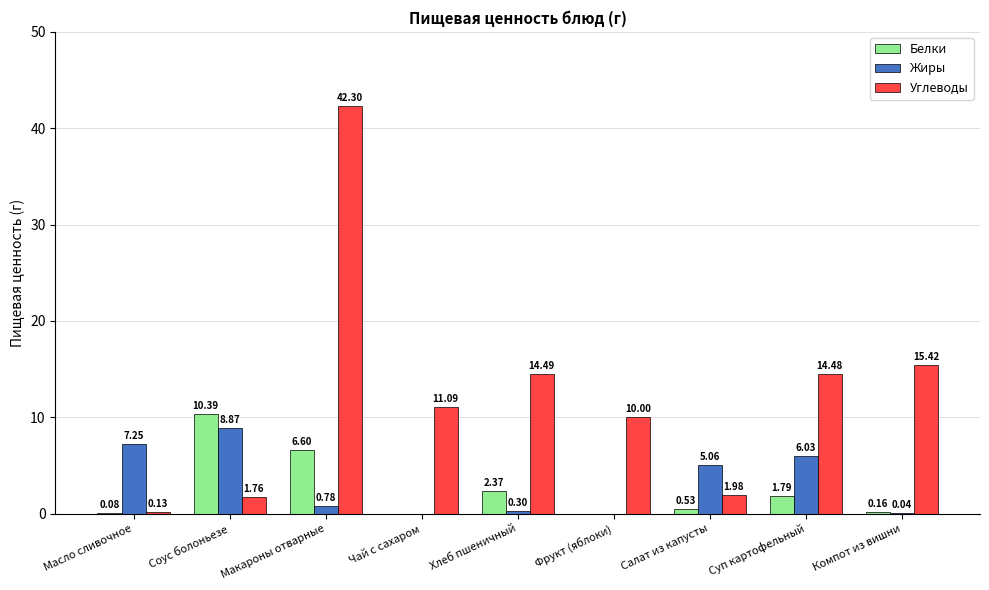

Which label corresponds to the largest value in the chart?

Макароны отварные